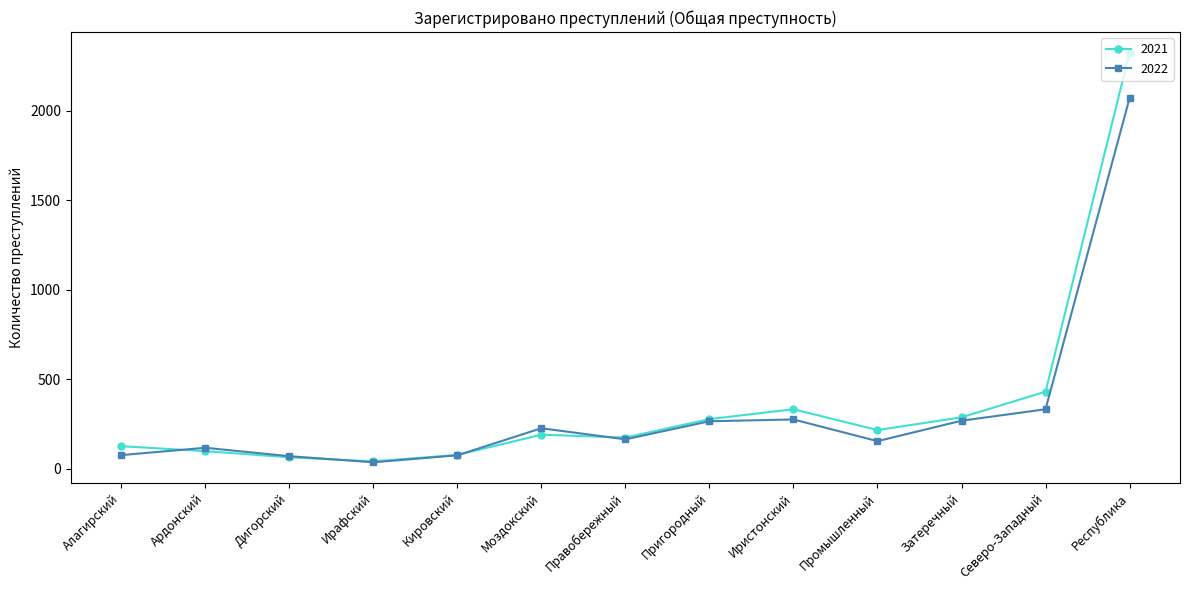

Rank the series by their maximum value, from highest to lowest.

2021, 2022